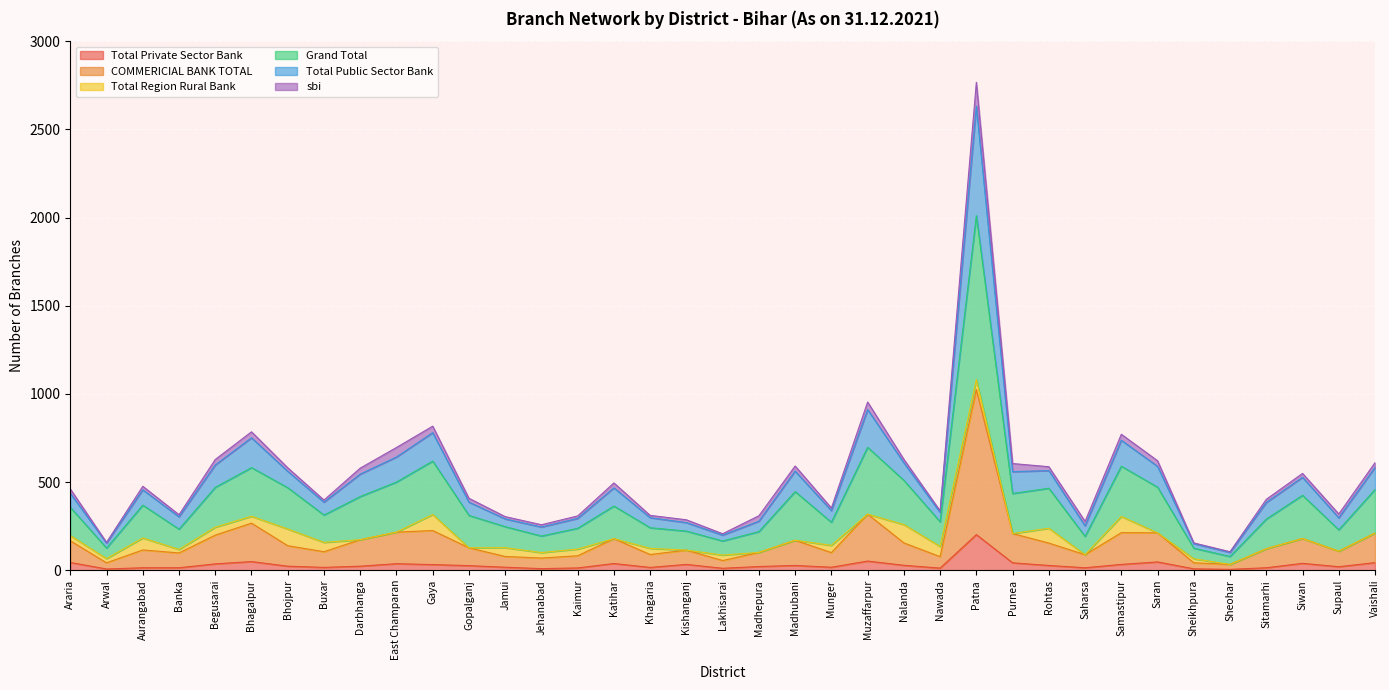

True or false: Total Public Sector Bank has a value of 641 at Buxar.

False